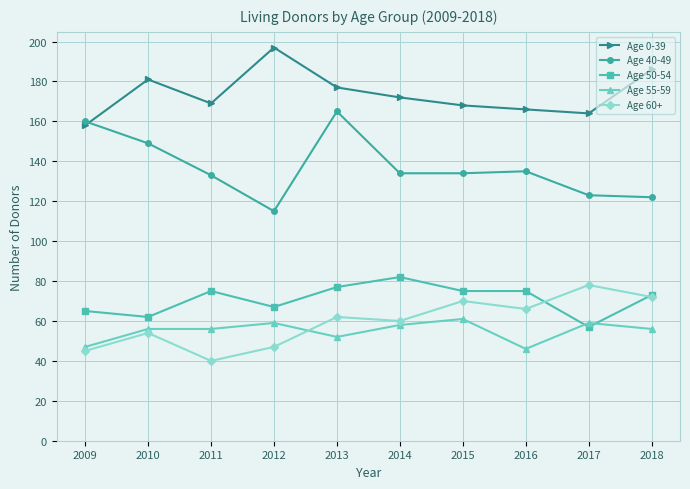

What is the spread (max minus min) of values at 2009?

115